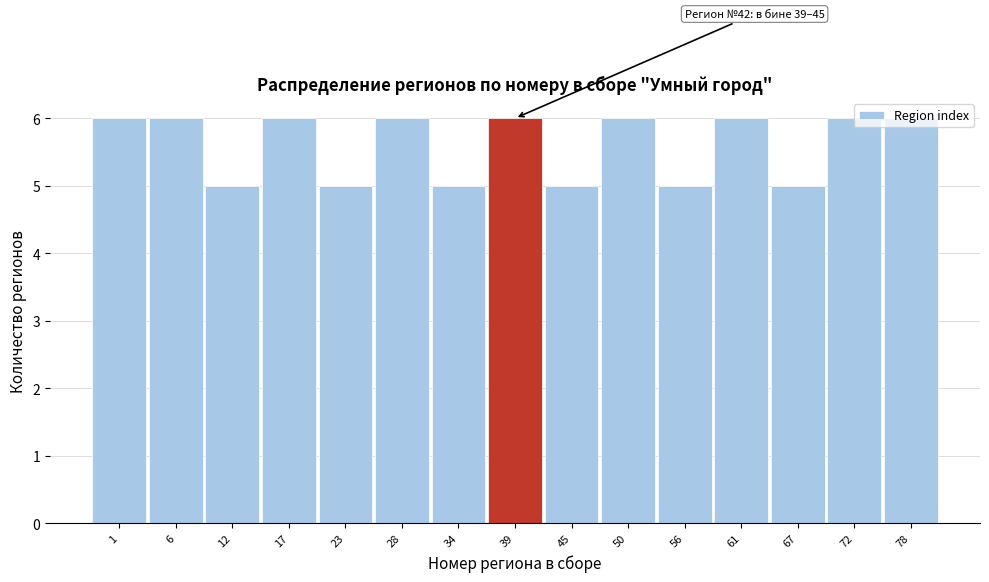

What is the ratio of the value at 1 to the value at 12?

1.2